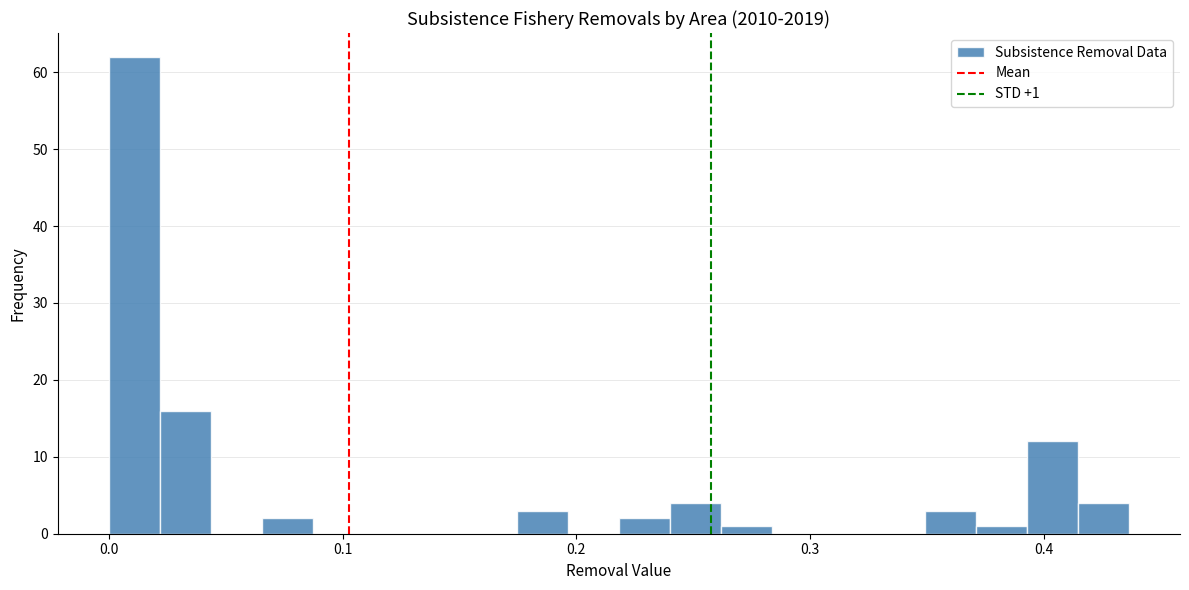

Read against the x-axis, roughly where is the centre of the tallest bar?

0.01